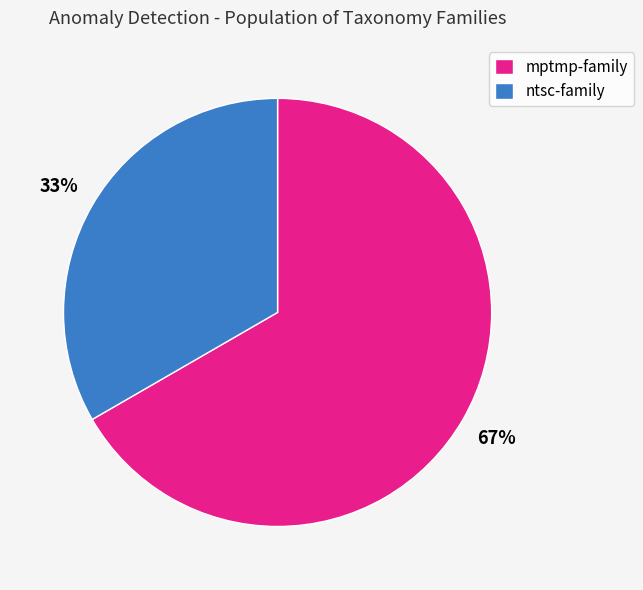

Which category has the smallest portion of the pie?

ntsc-family